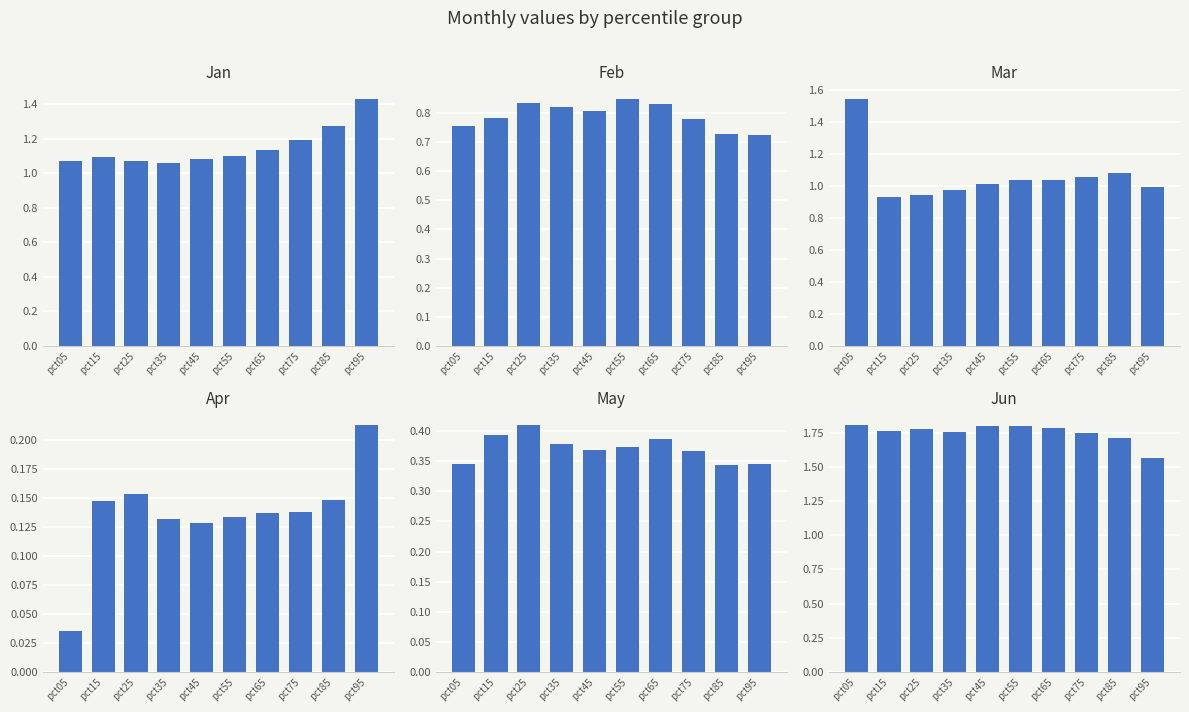

Are the bars grouped side by side (vs. stacked)?

Yes